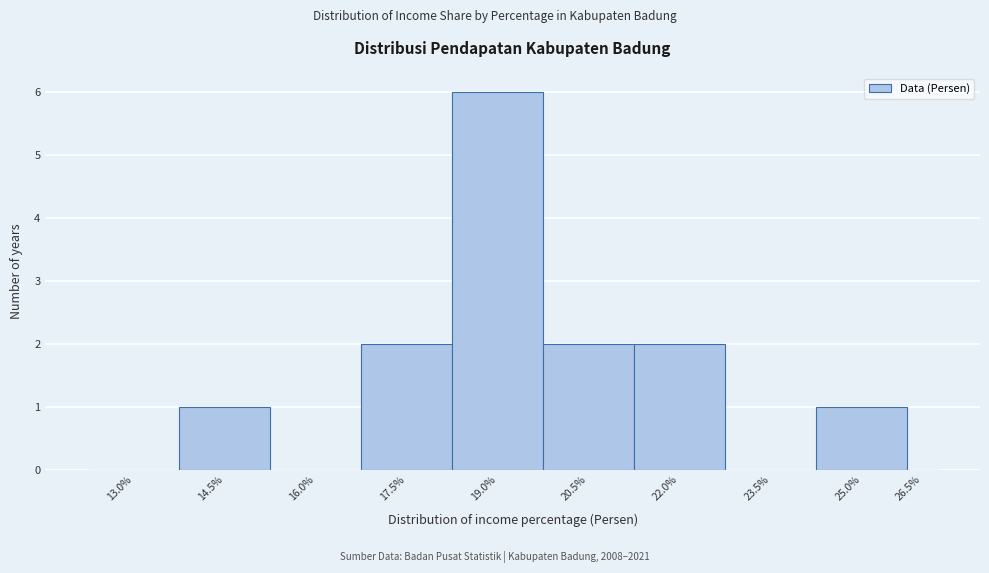

Reading left to right, list all the values displayed in this chart.

13.0%=0	14.5%=1	16.0%=0	17.5%=2	19.0%=6	20.5%=2	22.0%=2	23.5%=0	25.0%=1	26.5%=0